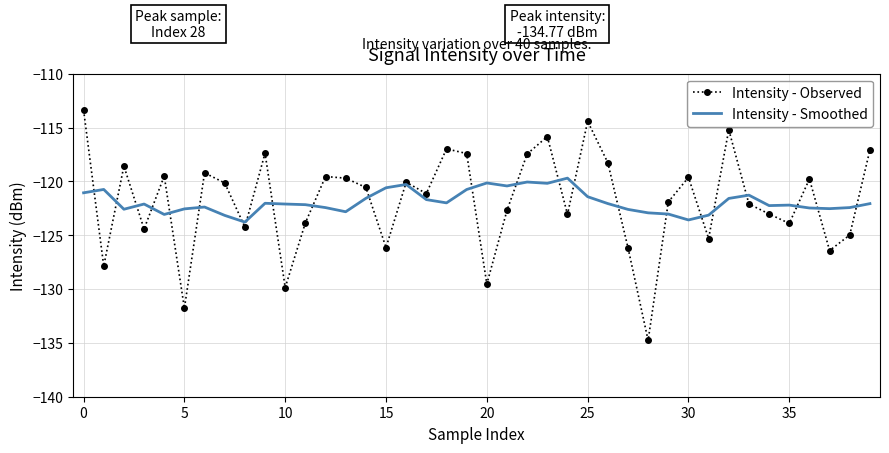

Which series has the largest range (max minus min)?

Intensity - Observed